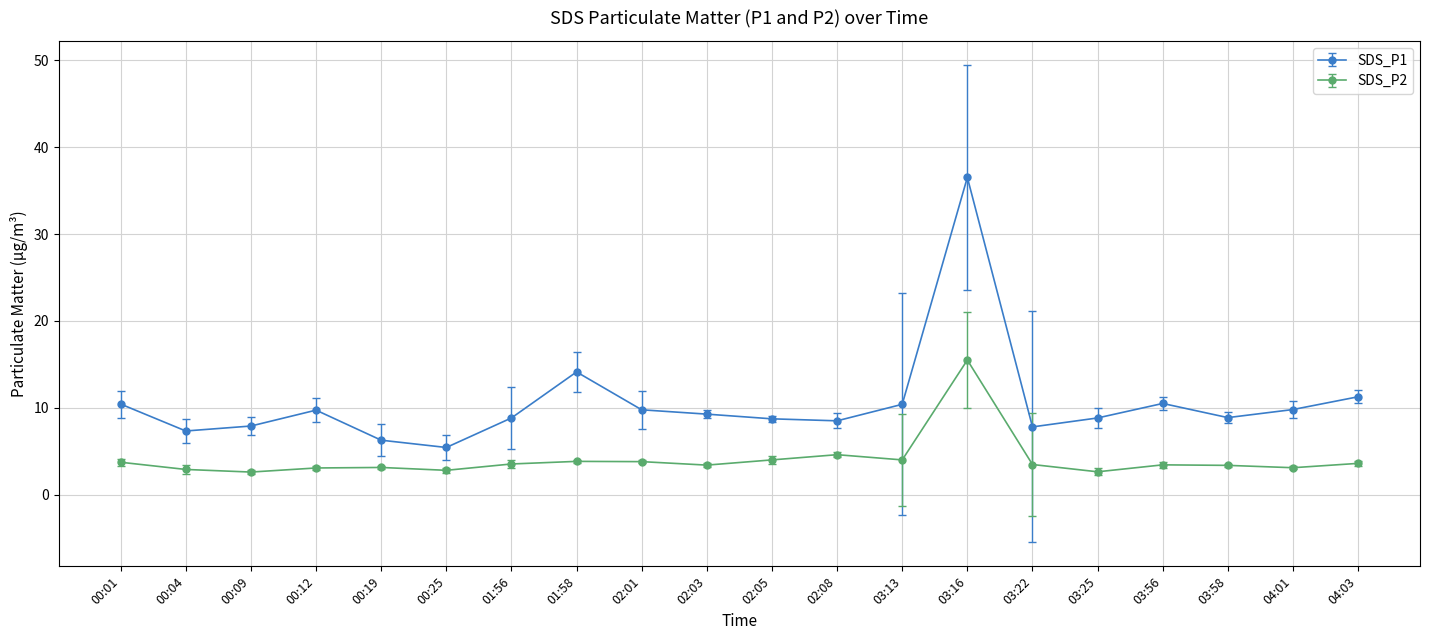

What is the label of the 7th point from the left?

01:56